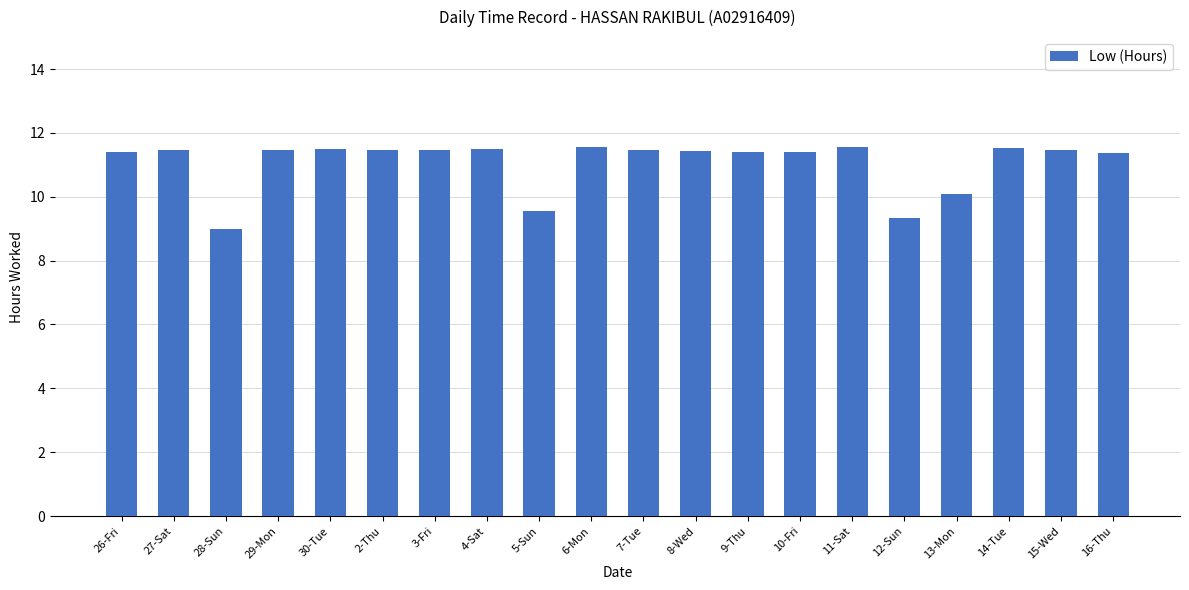

Count the values in the range 11 to 12.

16